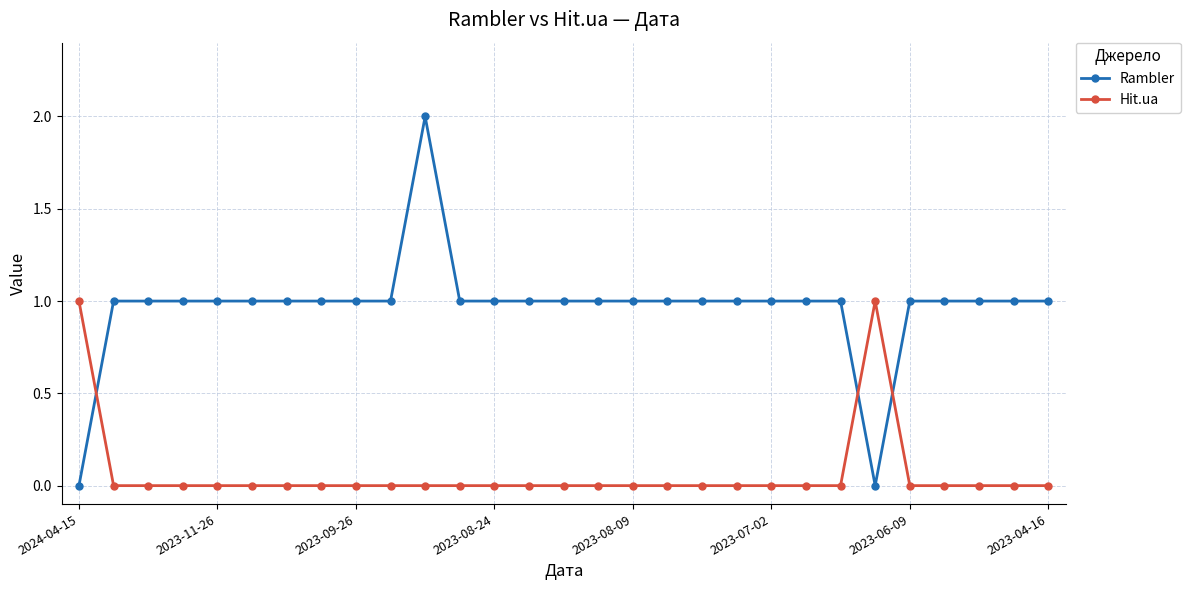

What are all the series names shown in the legend?

Rambler, Hit.ua